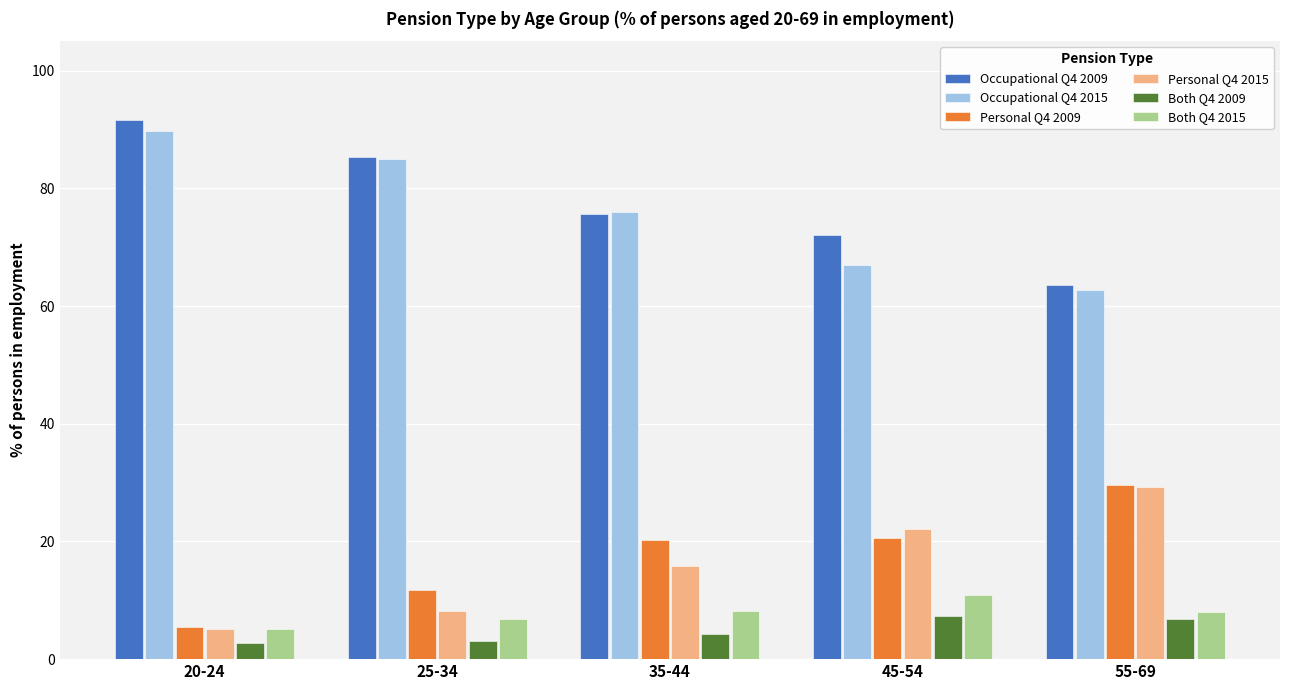

What is the difference between the highest and lowest values at 45-54?

64.7